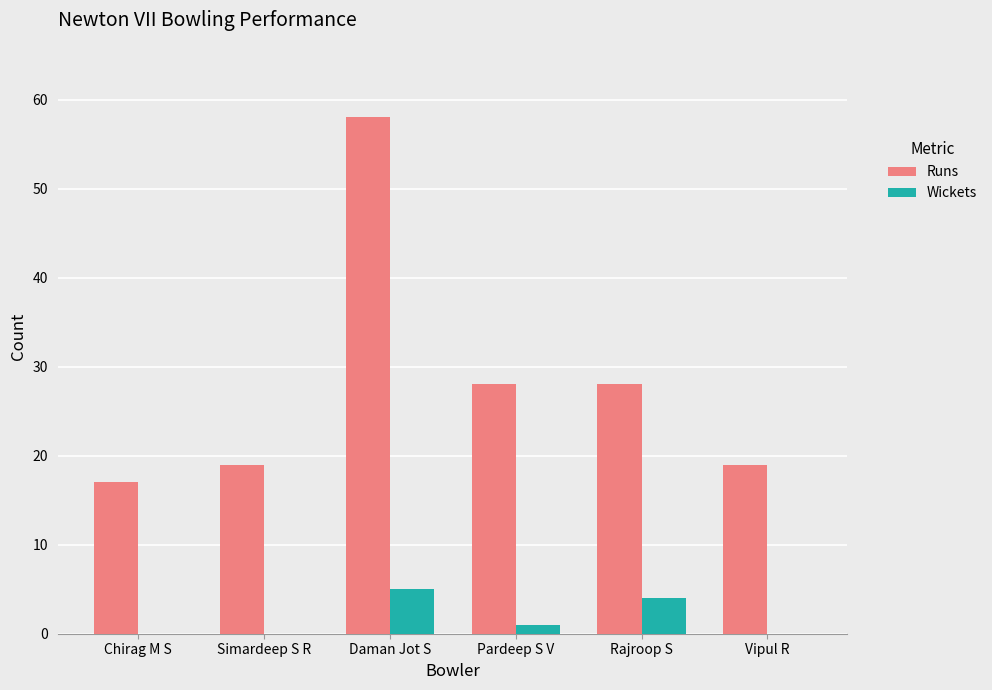

Which series has the largest total across all categories?

Runs